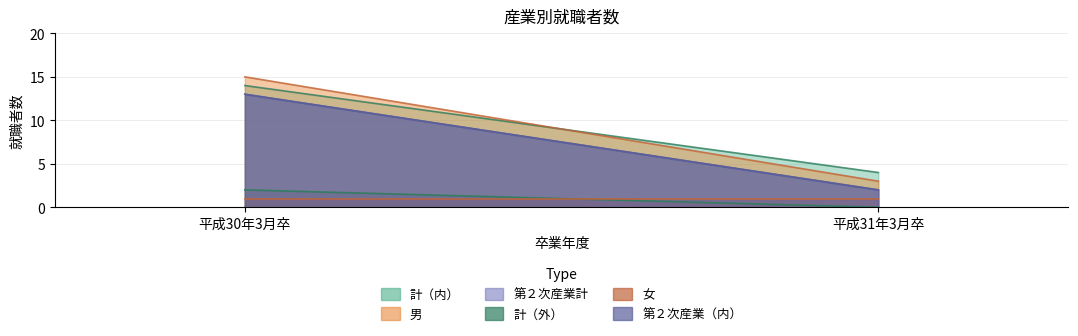

Reading right to left, what are all the values shown in this chart?

計（内）: 4	14
計（外）: 0	2
男: 3	15
女: 1	1
第２次産業計: 2	13
第２次産業（内）: 2	13